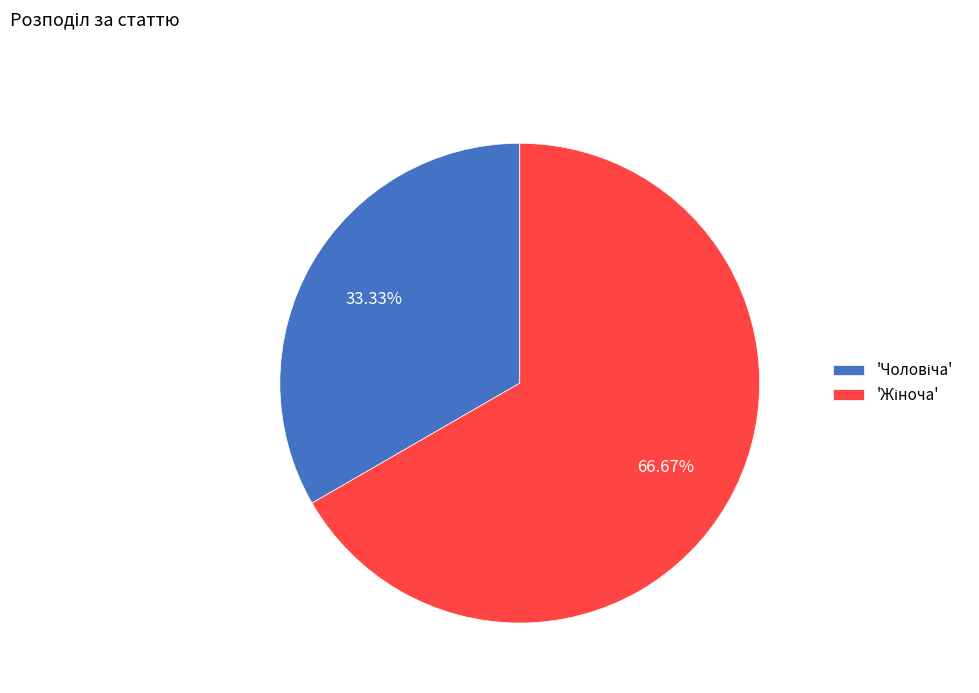

Does any single category account for the majority?

Yes